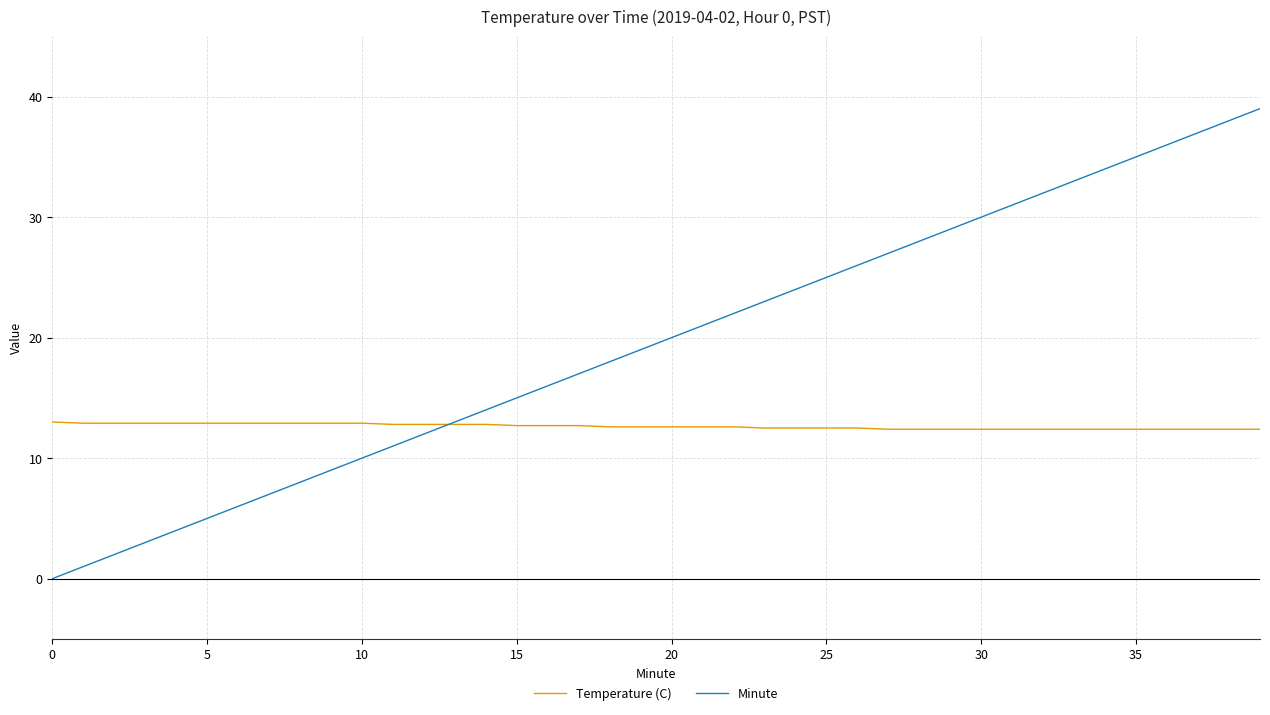

Rank the series by their average value, from highest to lowest.

Minute, Temperature (C)